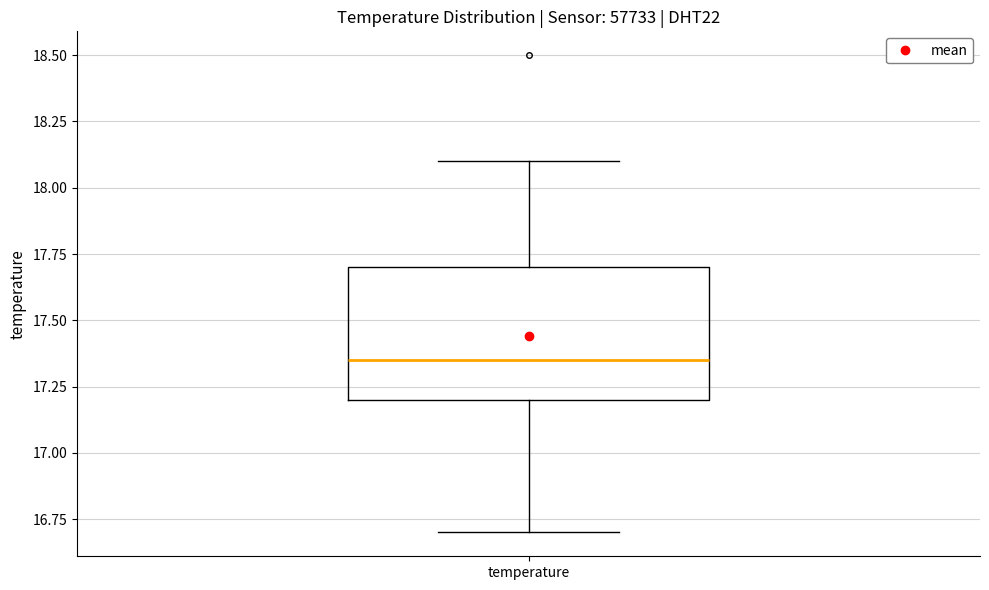

Transcribe this box plot: give where the median line is, the range the box spans, and where the two whiskers end, as read against the y-axis. The values are not printed on the chart, so give them approximately, as read against the axis.

median 17.35, box 17.20 to 17.70, whiskers 16.70 to 18.10